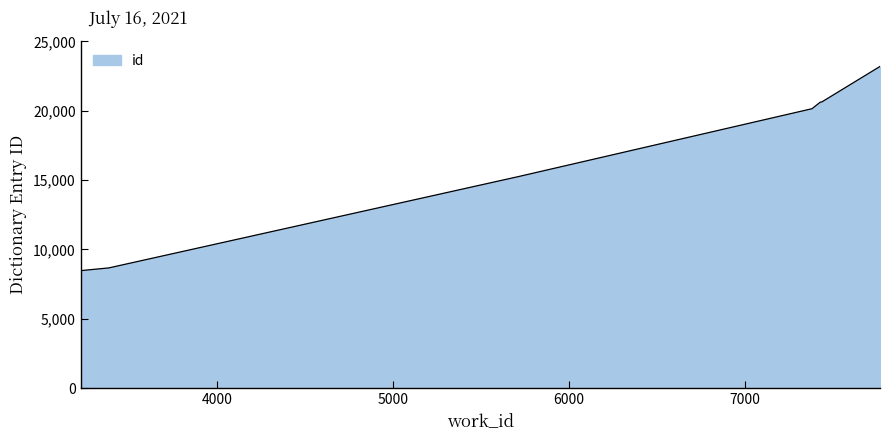

How many distinct data groups are displayed?

1